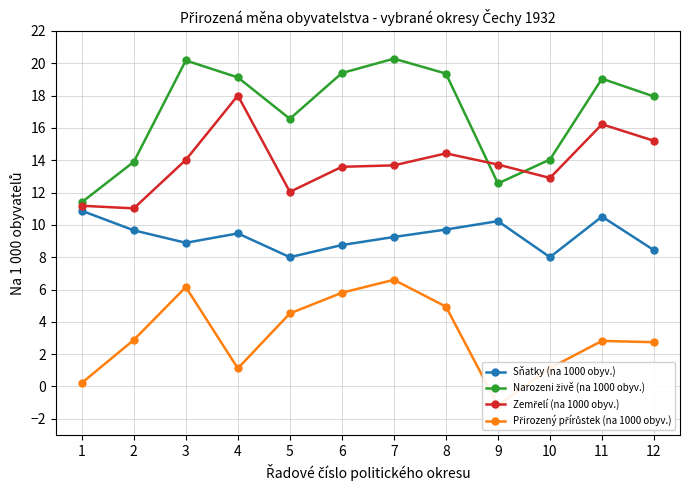

What is the value of the Sňatky (na 1000 obyv.) point at the 8th from the left?

9.7